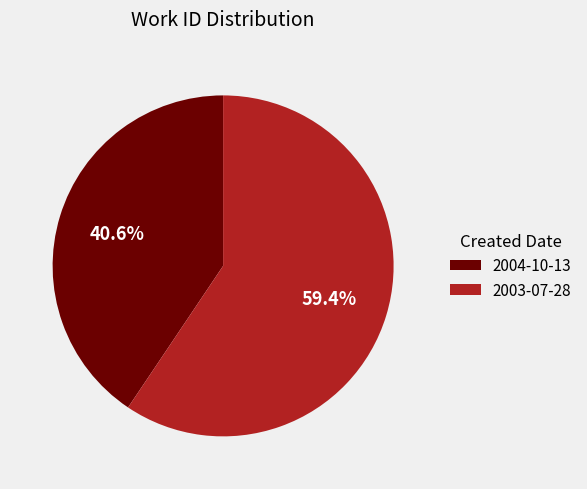

Which category has the biggest portion of the pie?

2003-07-28